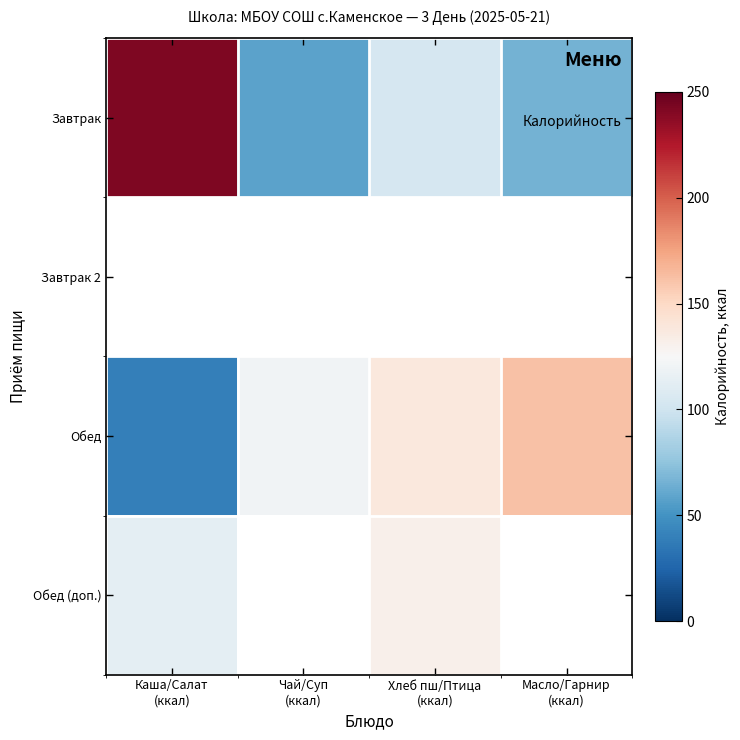

Is it true that Обед equals 91.3 at Хлеб пш/Птица (ккал)?

False